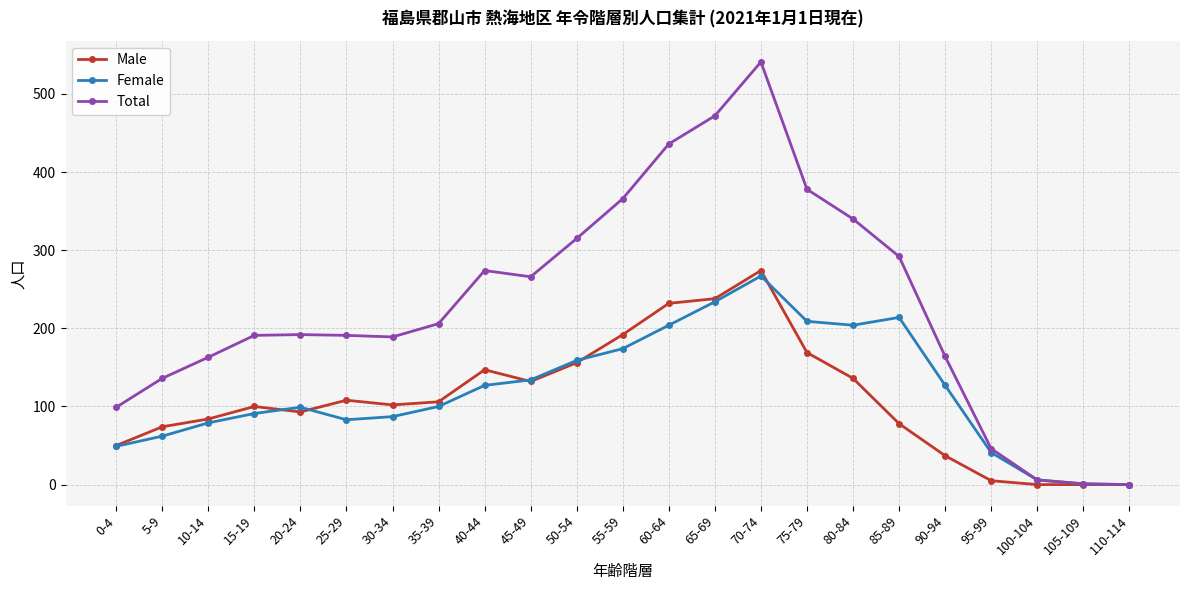

Is the value of Male at 65-69 greater than the value of Total at 15-19?

Yes